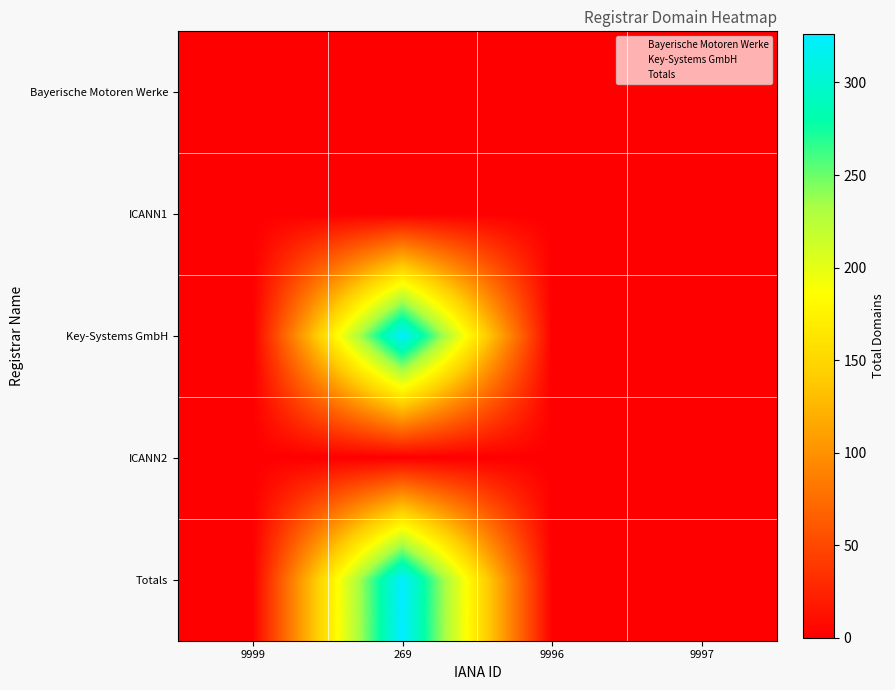

Reading left to right, what are all the values shown in this chart?

Bayerische Motoren Werke: 9999=1	269=0	9996=0	9997=0
ICANN1: 9999=0	269=0	9996=0	9997=0
Key-Systems GmbH: 9999=0	269=325	9996=0	9997=0
ICANN2: 9999=0	269=0	9996=0	9997=0
Totals: 9999=0	269=326	9996=0	9997=0